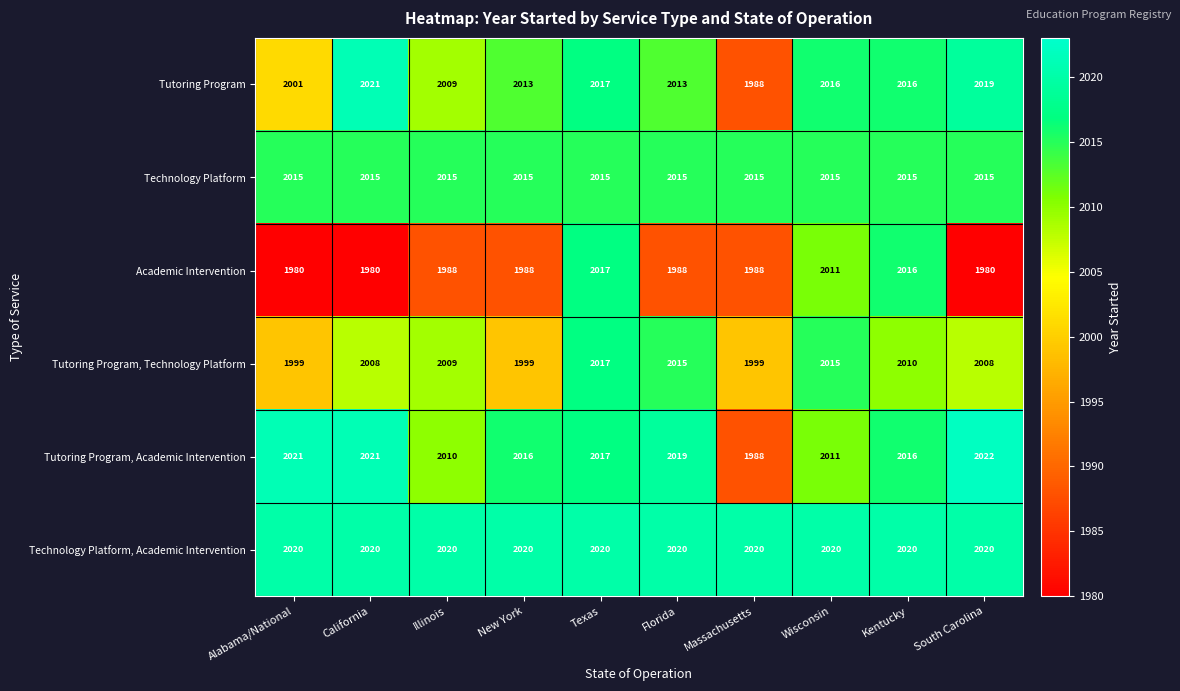

The value of Technology Platform, Academic Intervention at Wisconsin is 3628. True or false?

False